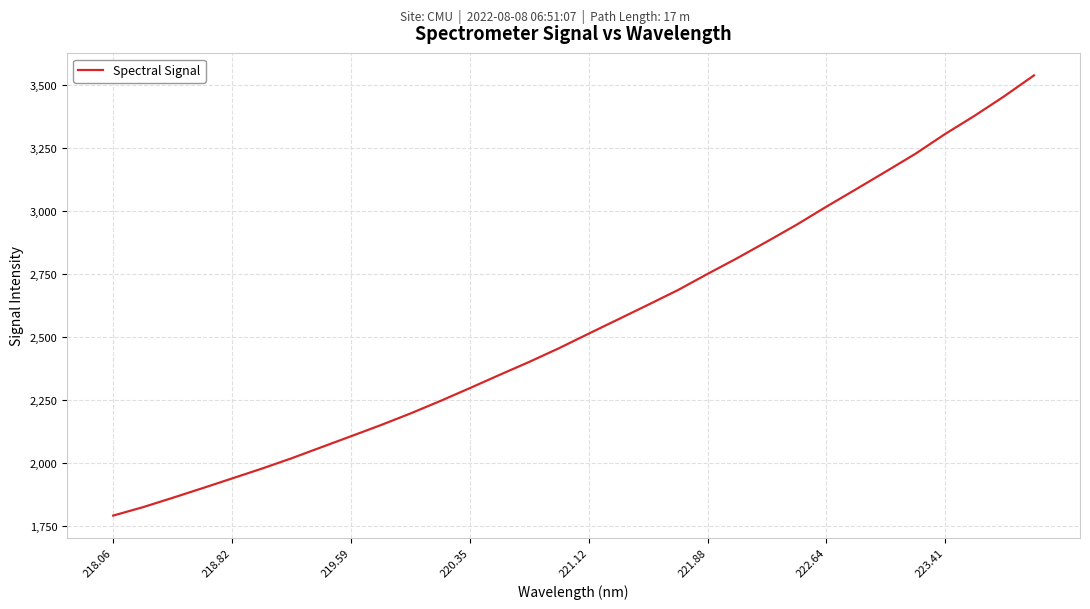

What is the minimum value shown in the chart?

1791.7